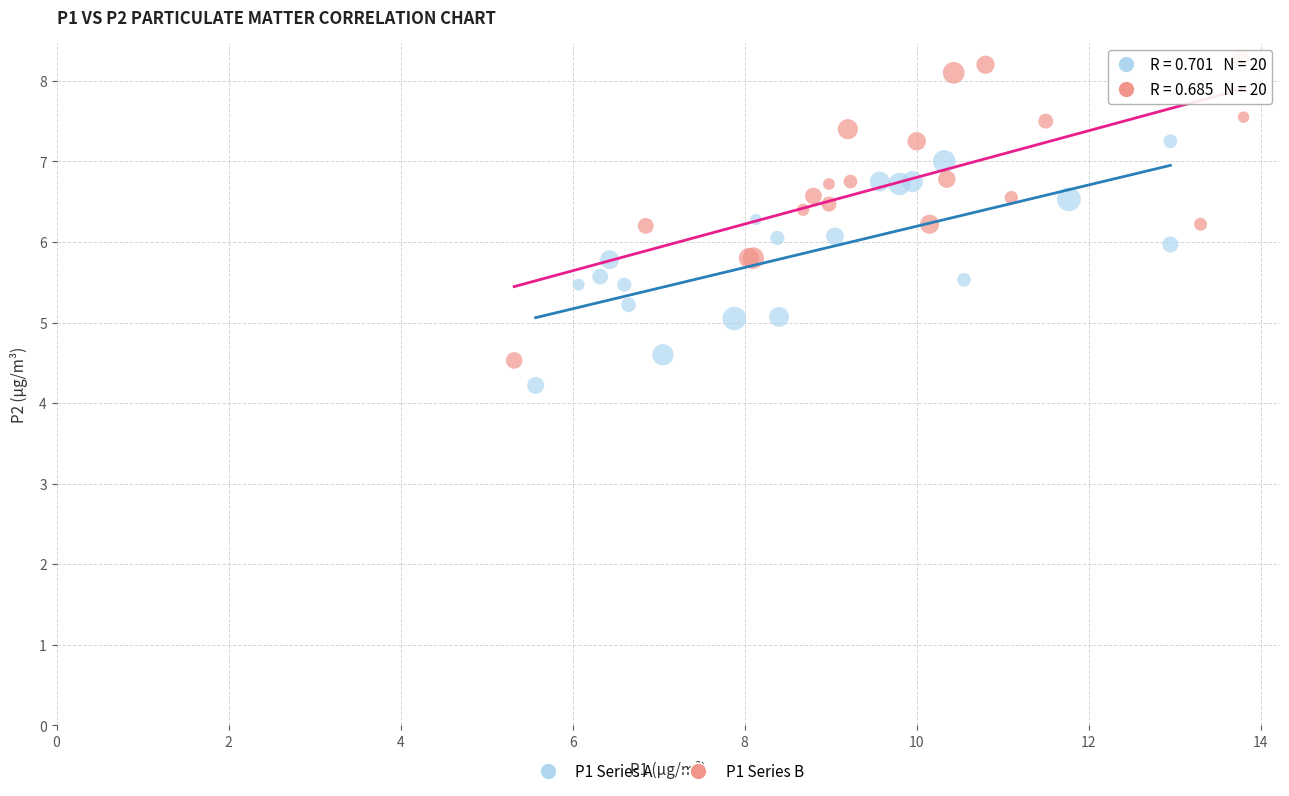

Which series has the largest Y range (max minus min)?

P1 Series B